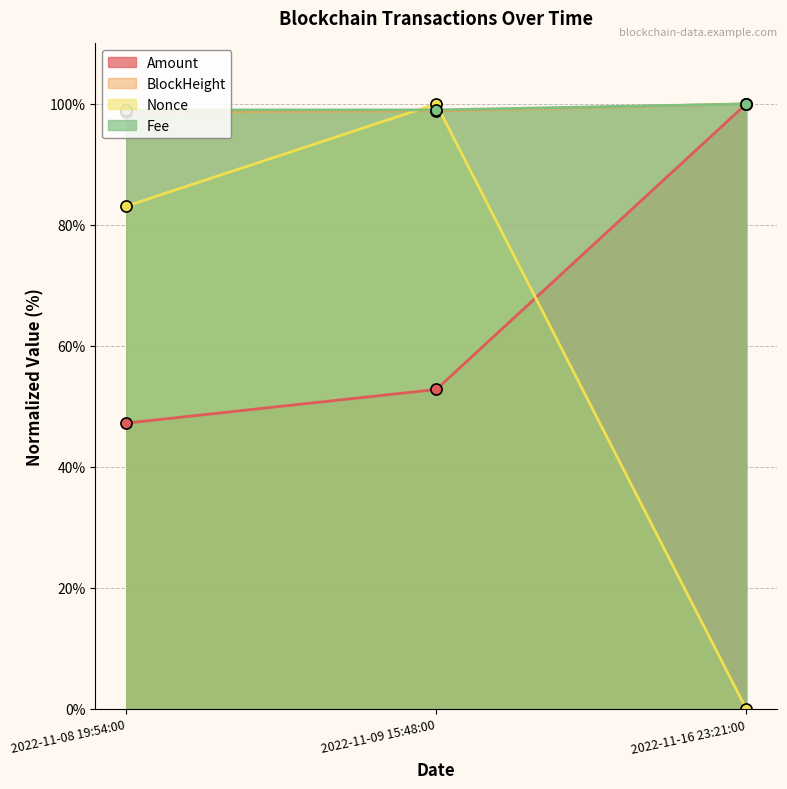

True or false: BlockHeight has a value of 41.9 at 2022-11-16 23:21:00.

False